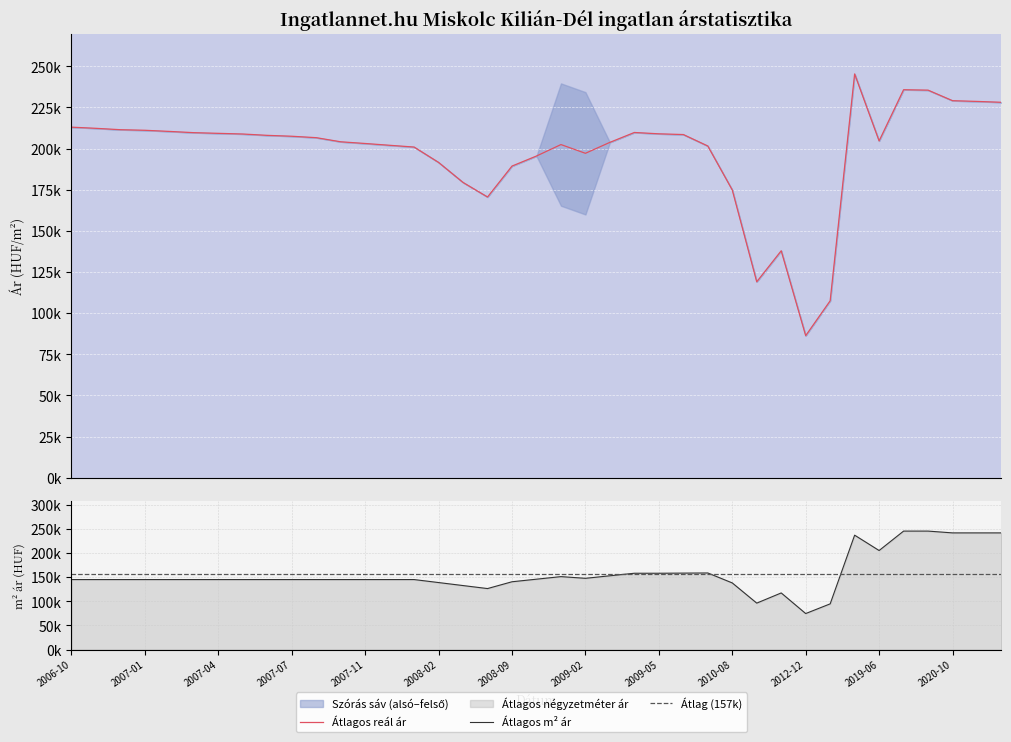

What is the value of the Átlagos négyzetméter ár point at the 22nd from the left?

147396